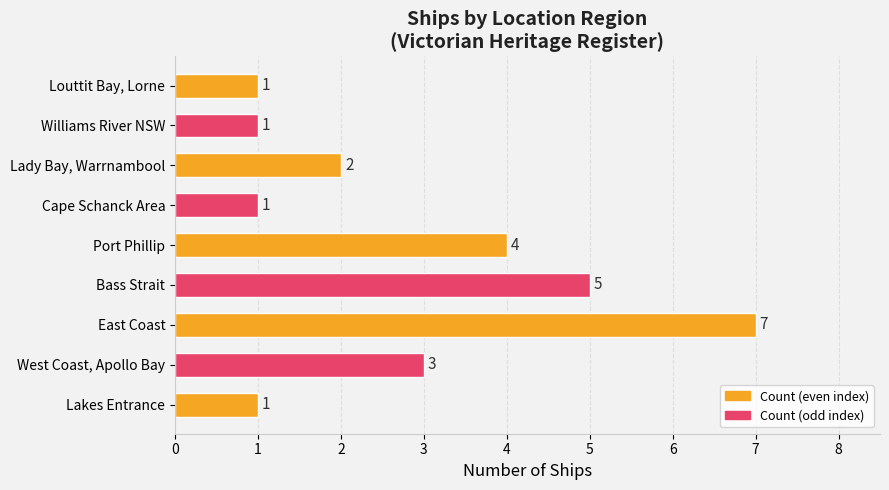

Read the value at West Coast, Apollo Bay.

3